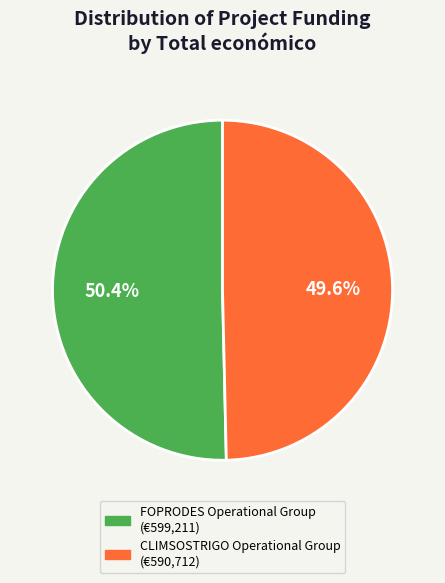

True or false: FOPRODES Operational Group accounts for 62% of the total.

False